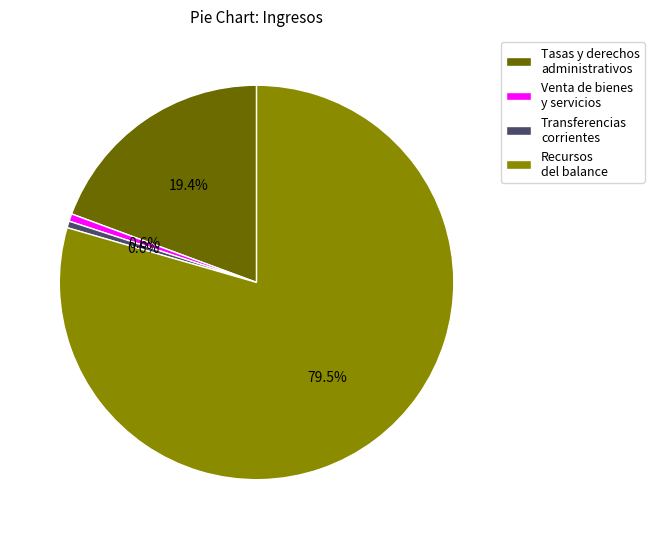

Which slice represents more than half of the pie?

Recursos del balance